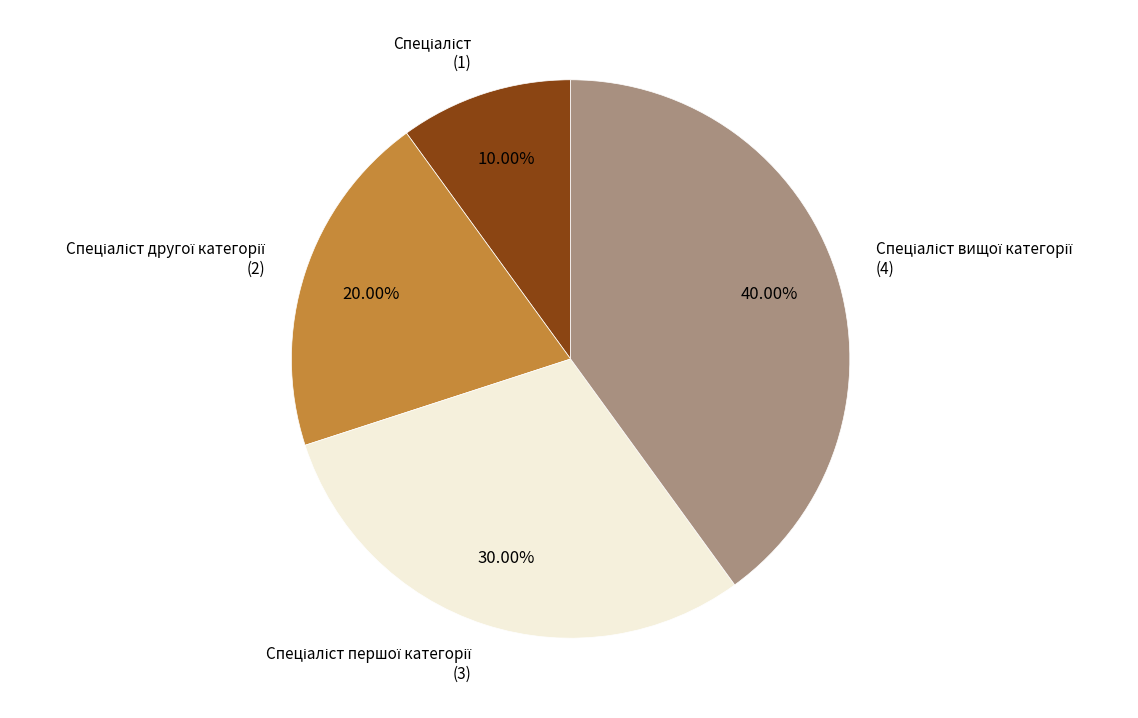

Is there any slice that represents more than half of the pie?

No